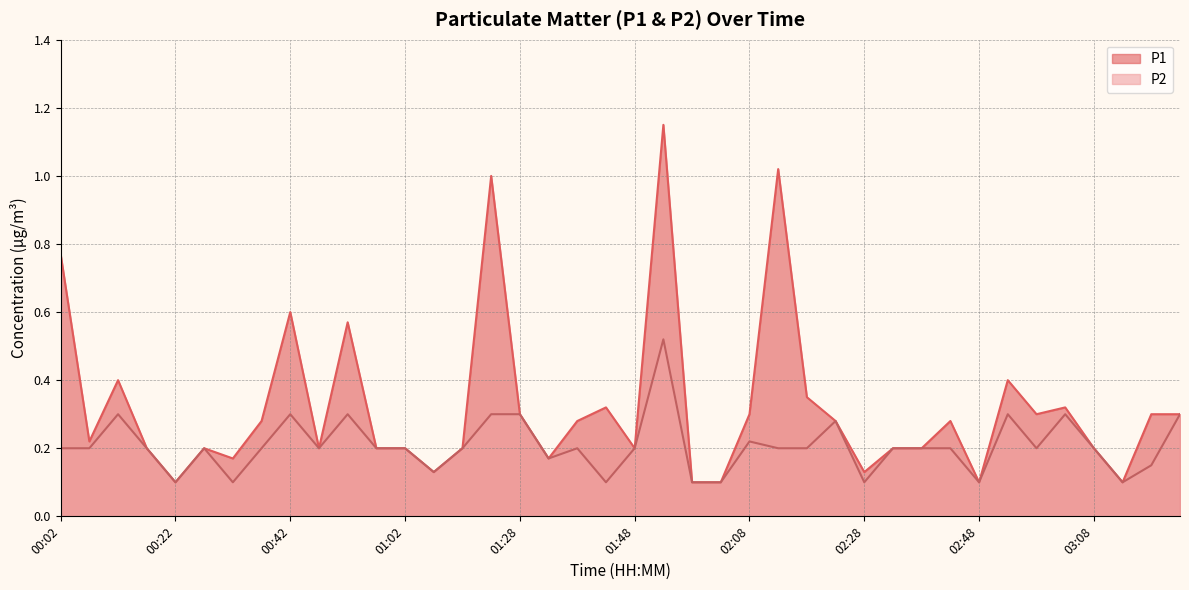

Does the chart display data point markers on the line(s)?

No